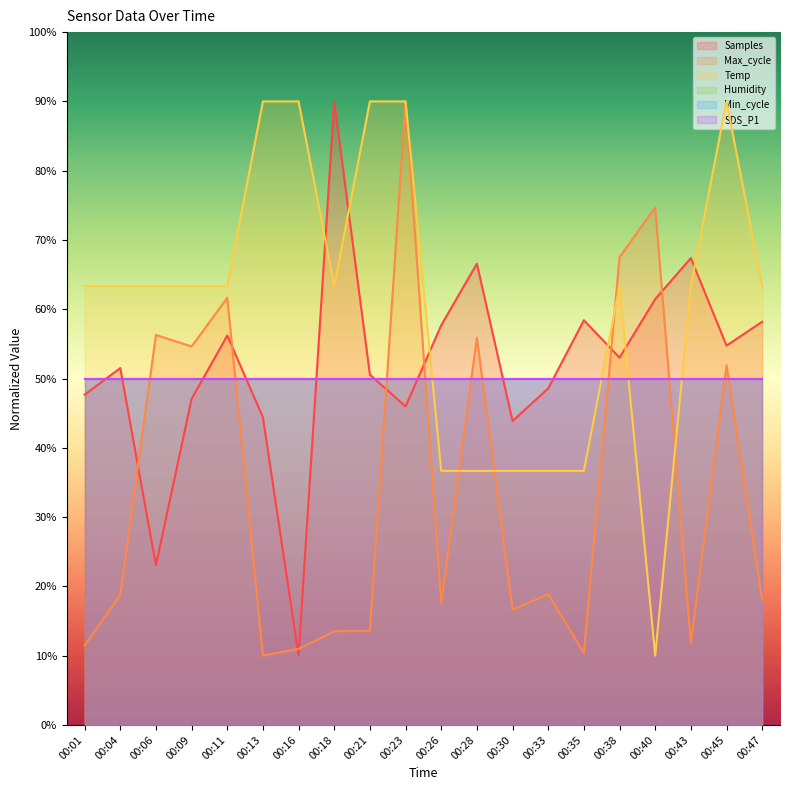

The value of Max_cycle at 00:18 is 18.6. True or false?

False